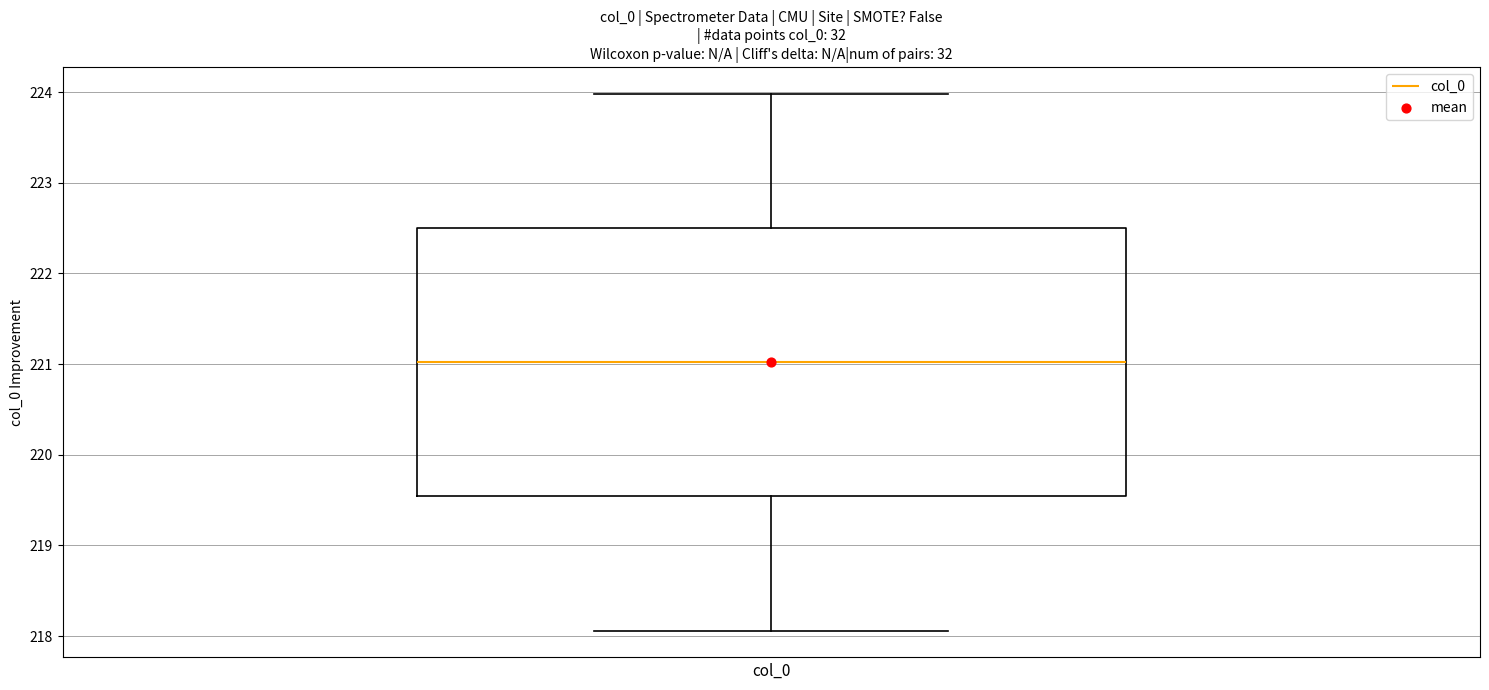

Where does the upper whisker of the box end on the y-axis? The values are not printed on the chart, so give them approximately, as read against the axis.

224.0